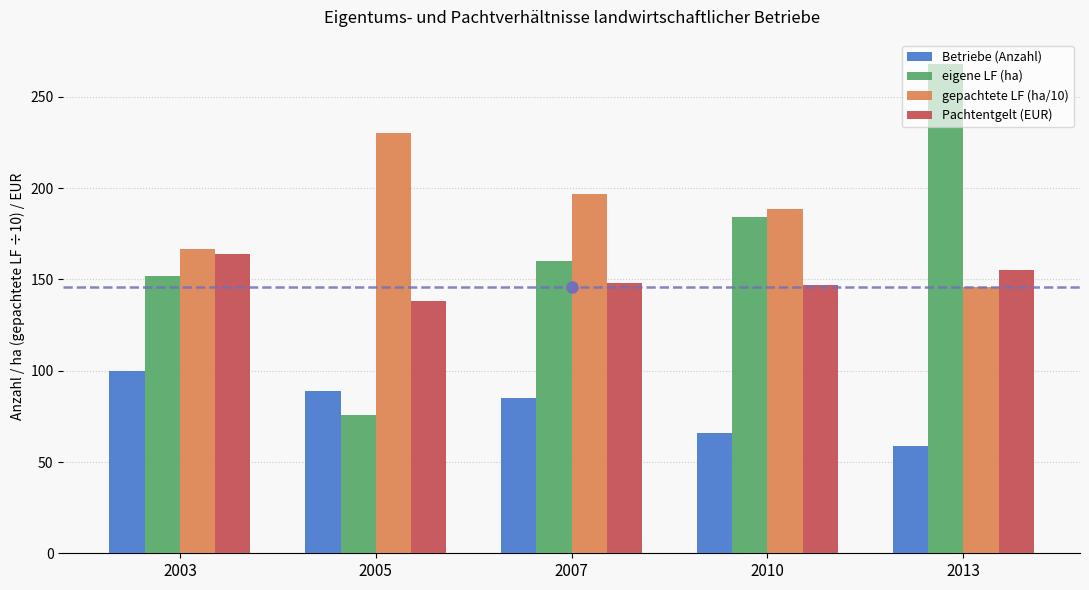

Which series has the widest spread of values?

eigene LF (ha)